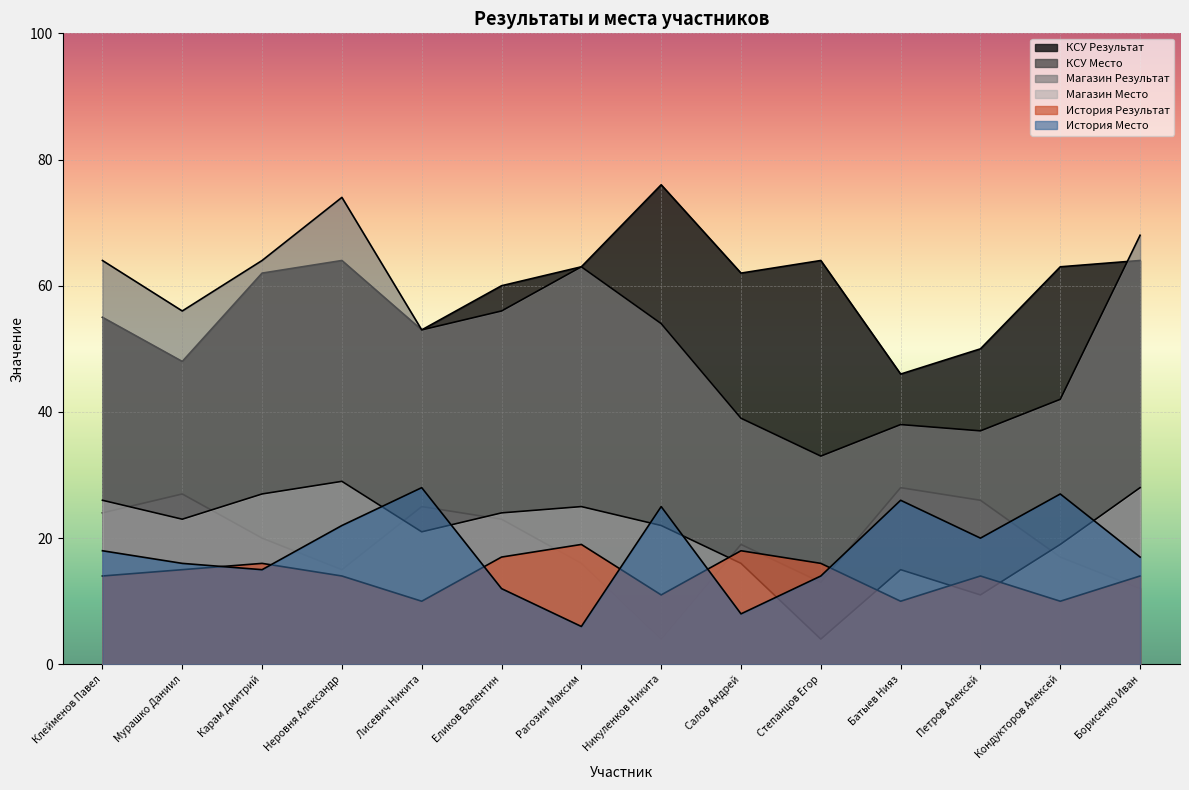

True or false: КСУ Результат and Магазин Место intersect in this chart.

False